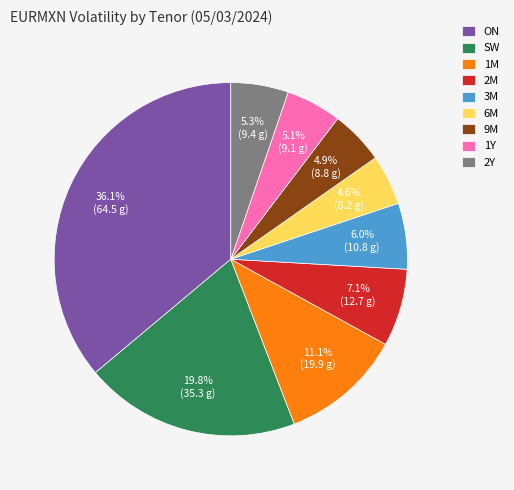

Does 1M represent more than half of the total?

No